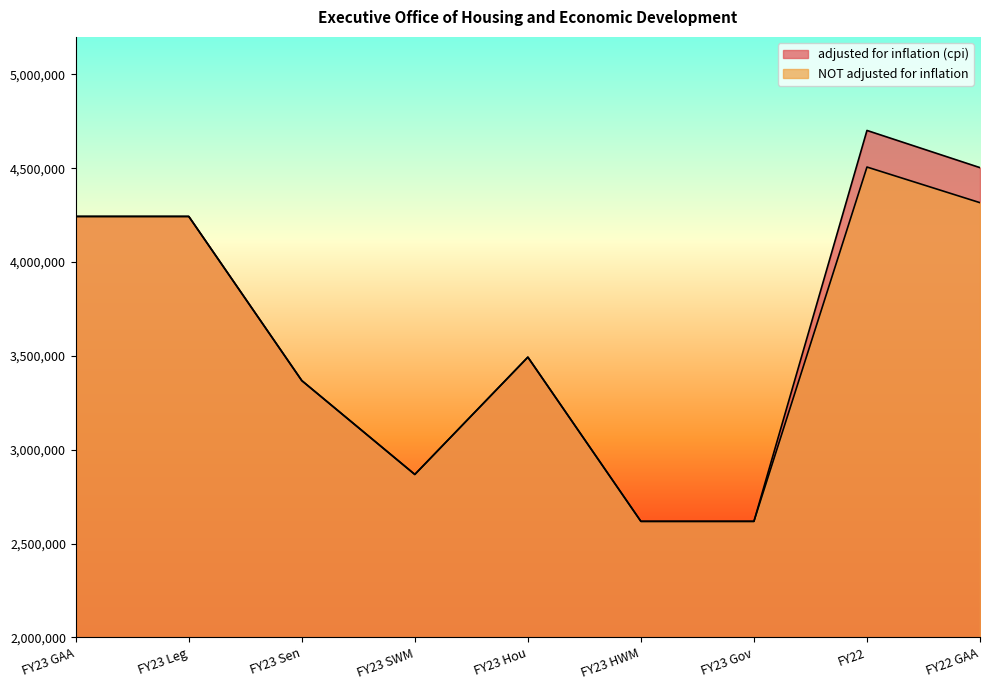

How many lines are shown in the chart?

2